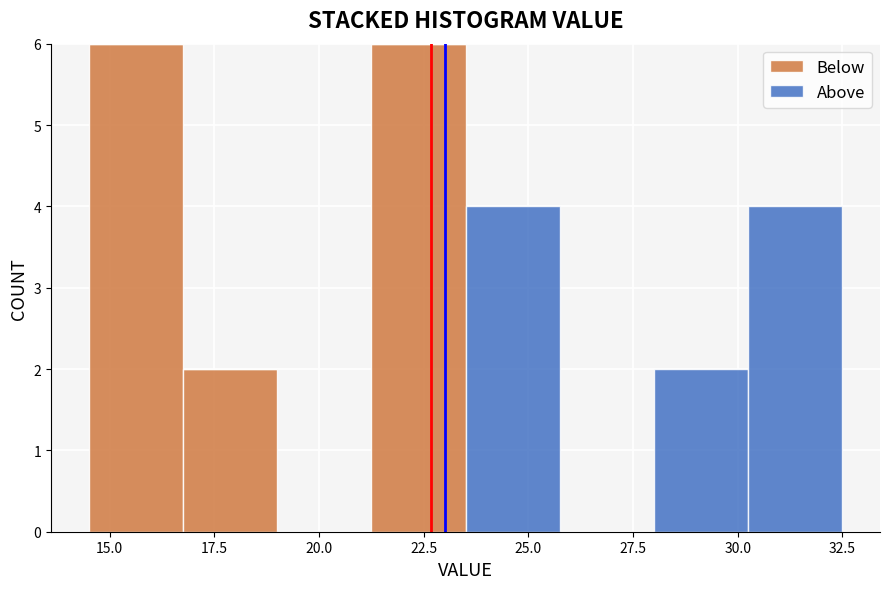

Reading left to right, transcribe this chart: for each stacked bar, give the range it covers on the x-axis and its total height. Neither the bar edges nor the heights are printed on the chart, so give them approximately, as read against the axes.

14.50 to 16.75: 6
16.75 to 19.00: 2
19.00 to 21.25: 0
21.25 to 23.50: 6
23.50 to 25.75: 4
25.75 to 28.00: 0
28.00 to 30.25: 2
30.25 to 32.50: 4